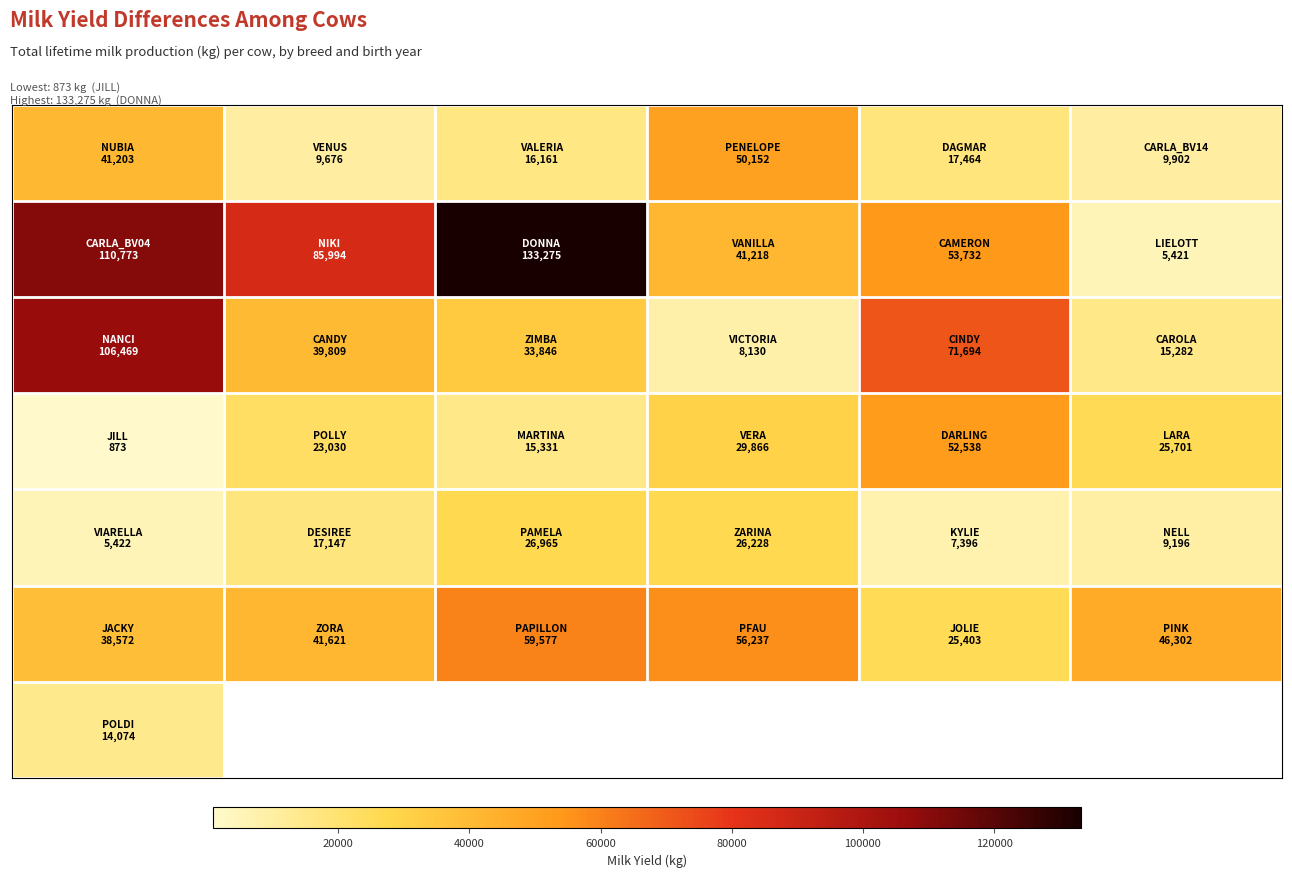

What is the maximum value shown in the chart?

133275.0